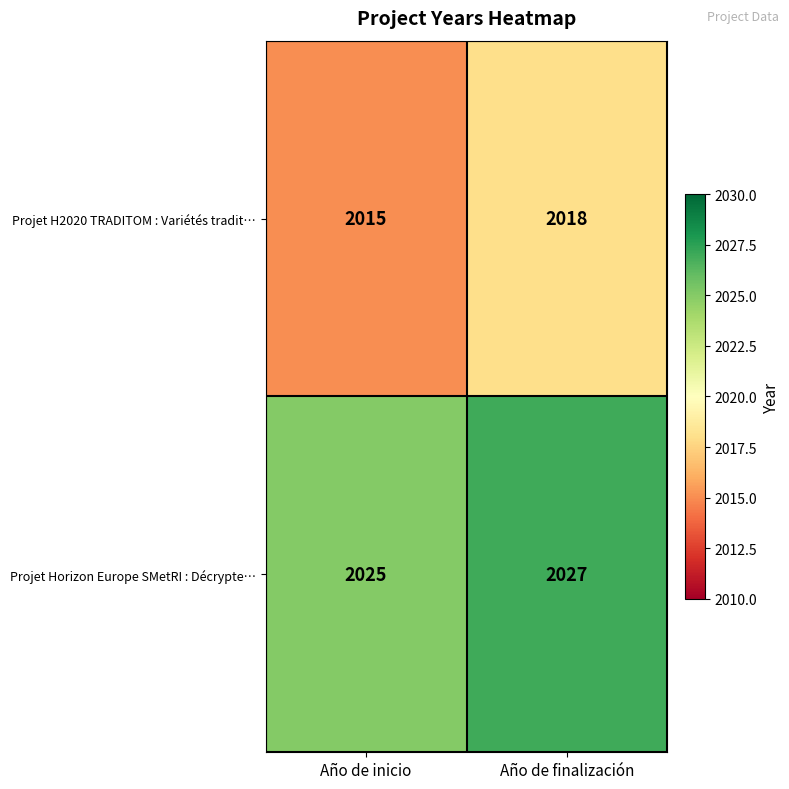

How many distinct data groups are displayed?

2